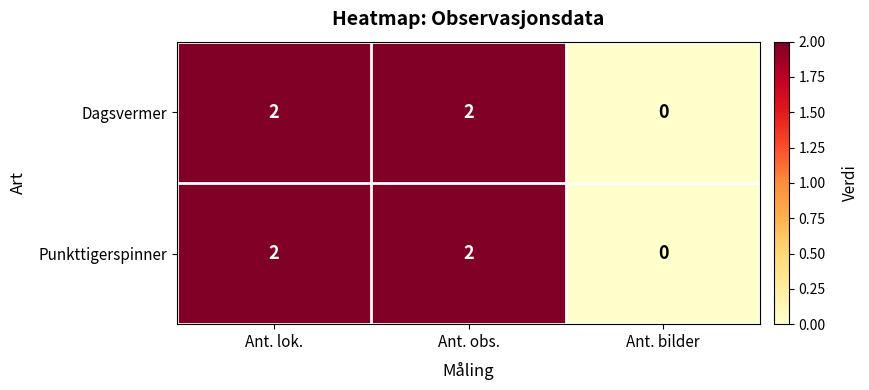

Is it true that Punkttigerspinner equals 1 at Ant. bilder?

False